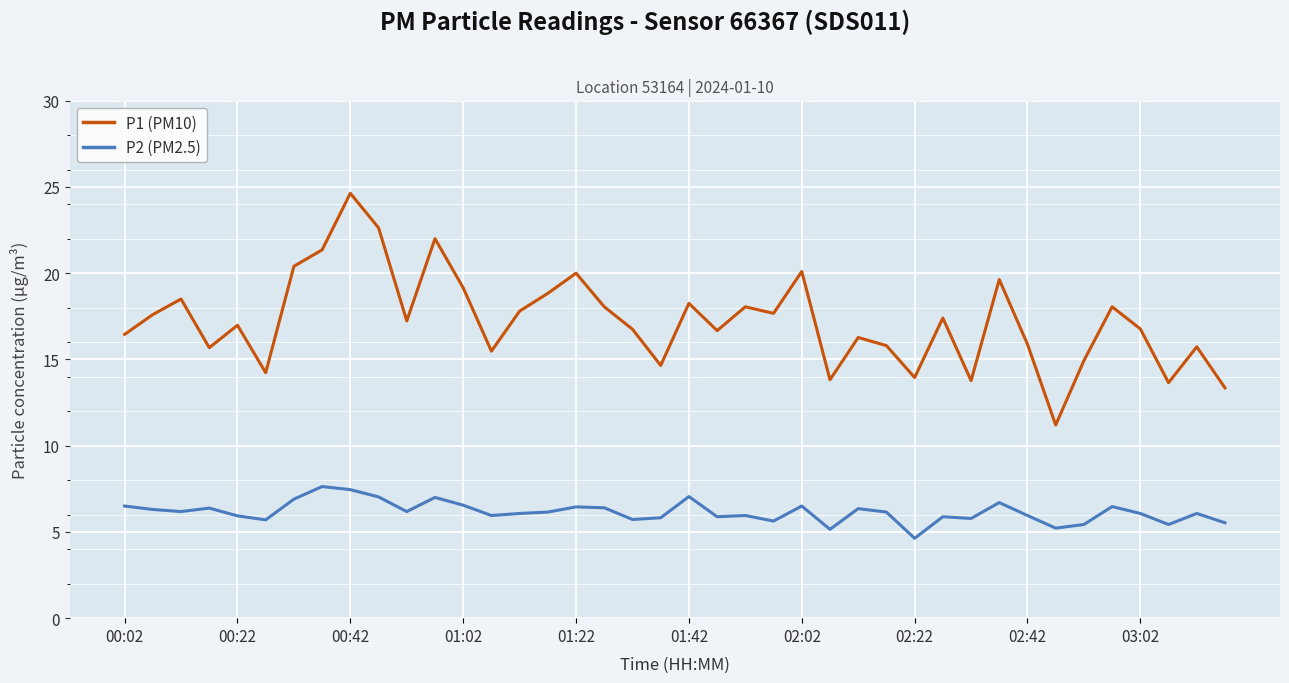

Rank the series by their average value, from lowest to highest.

P2 (PM2.5), P1 (PM10)